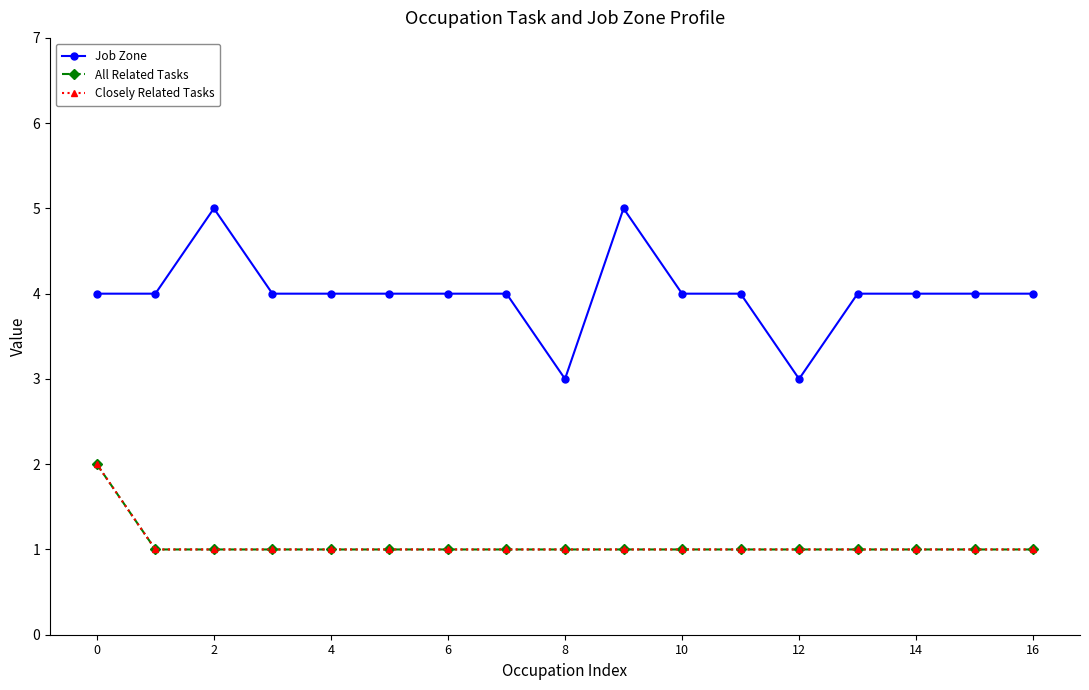

What is the maximum value shown in the chart?

5